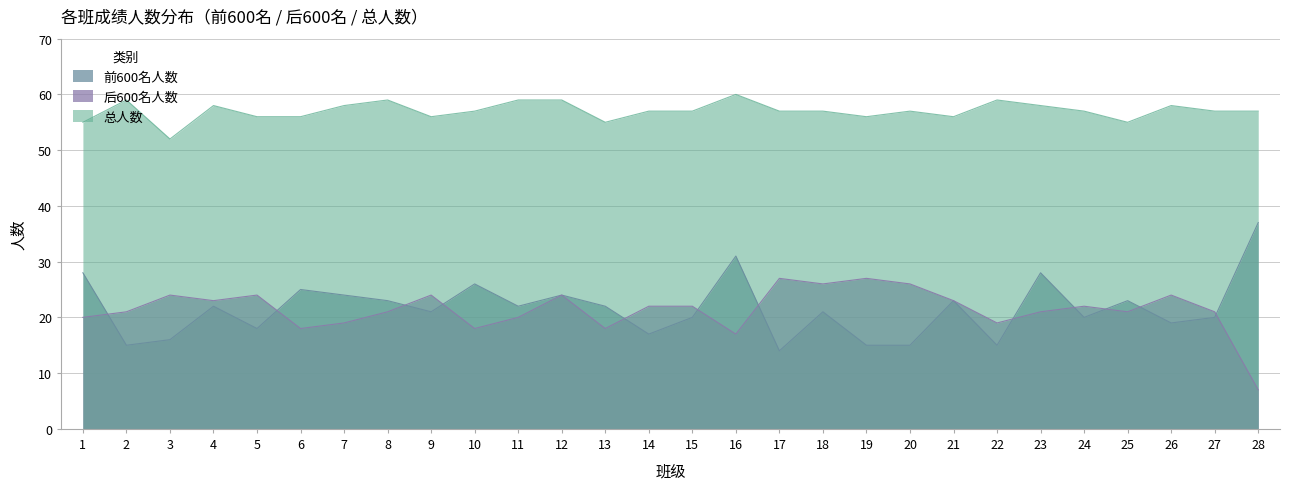

How many data points in 总人数 are less than 57?

9